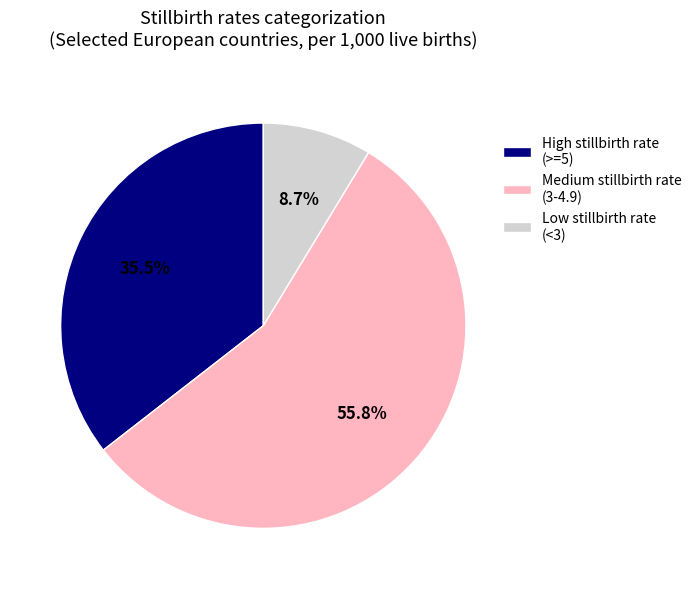

Which slice is the smallest?

Low stillbirth rate (<3)